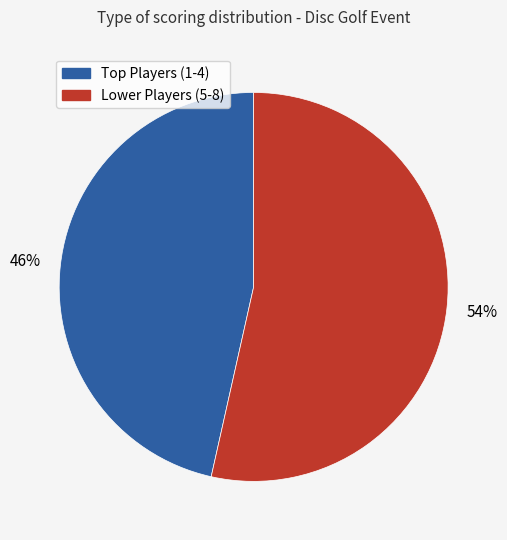

To the nearest percent, what is the average slice percentage?

50%